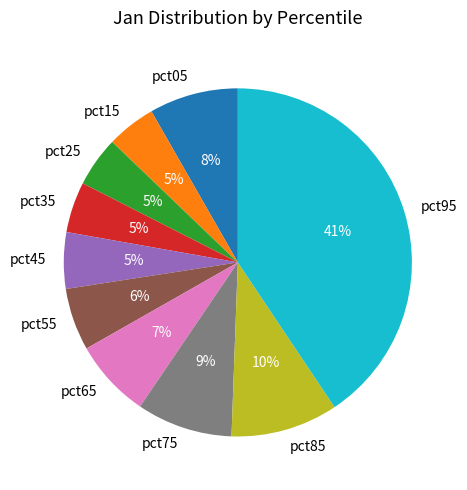

To the nearest percent, what is the combined percentage of pct75 and pct65?

16%